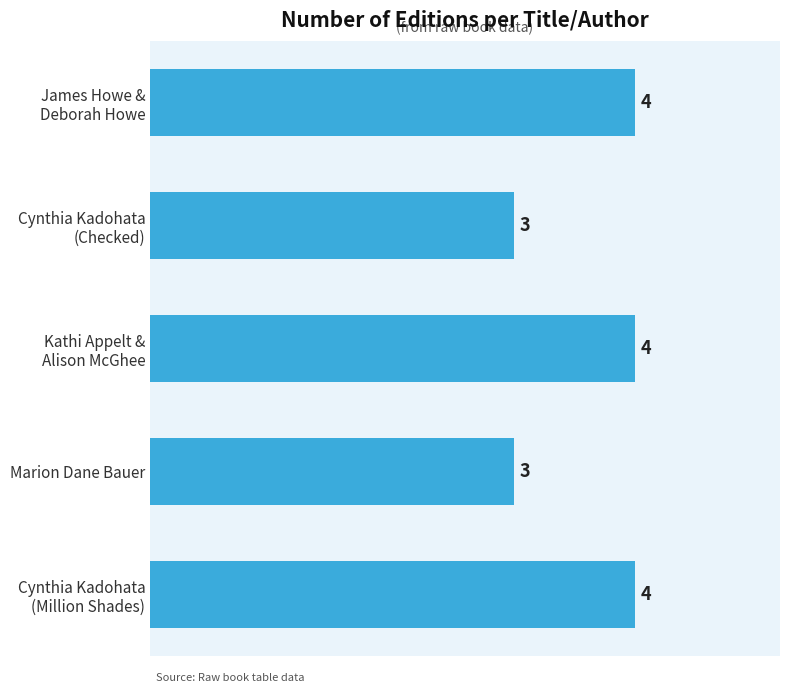

What is the smallest value displayed?

3